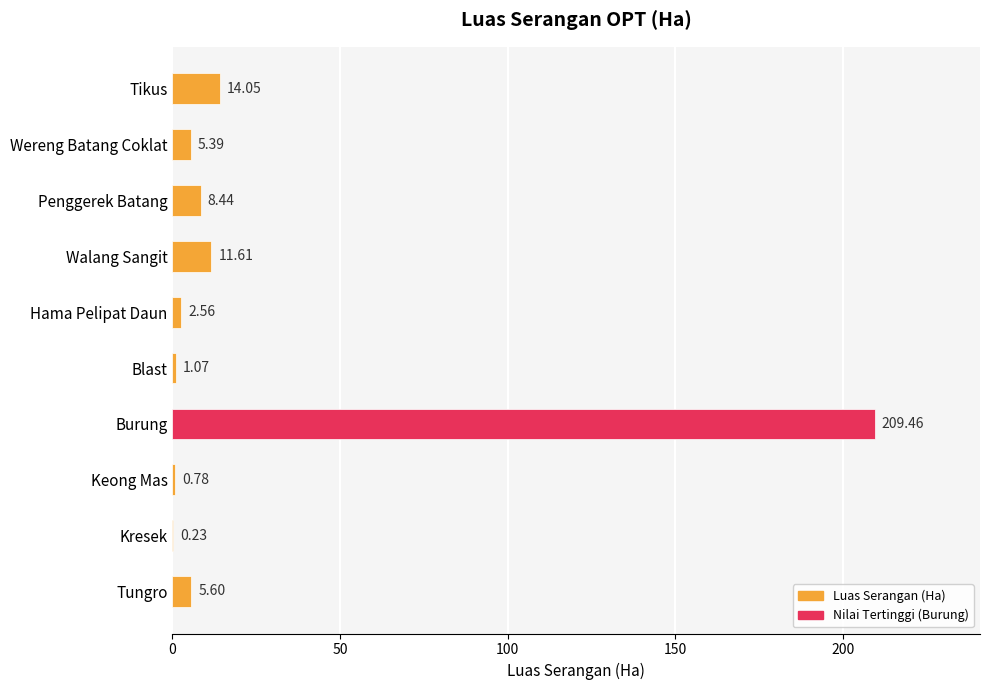

Between Tikus and Keong Mas, which is larger?

Tikus